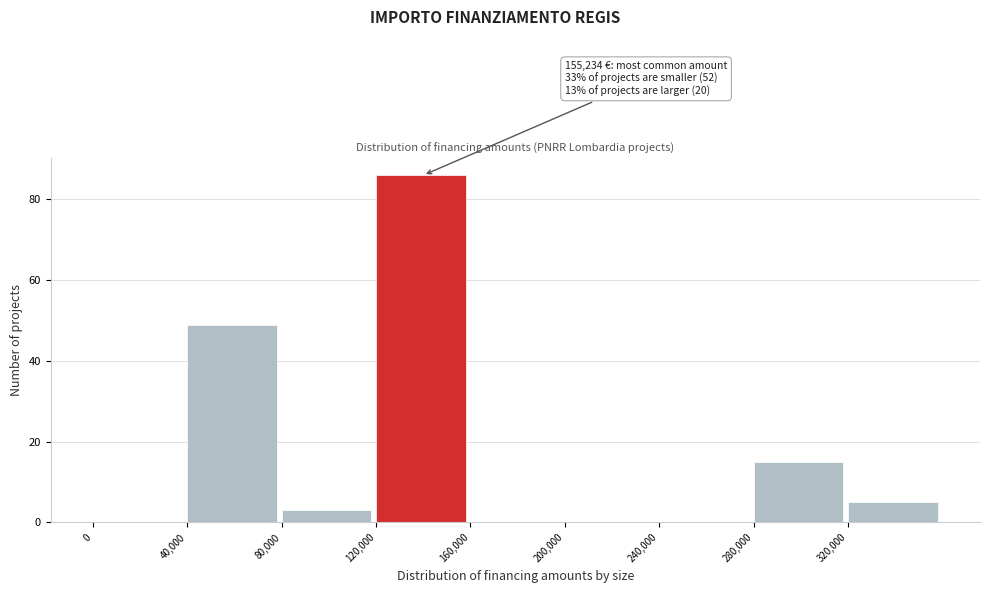

Over which range of the x-axis is the bar tallest?

120000 to 160000